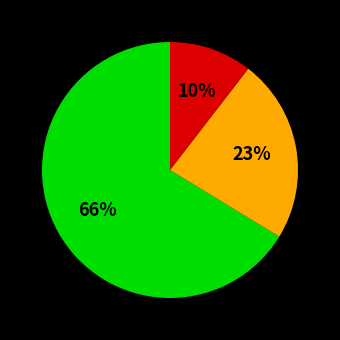

To the nearest percent, what is the average slice percentage?

33%